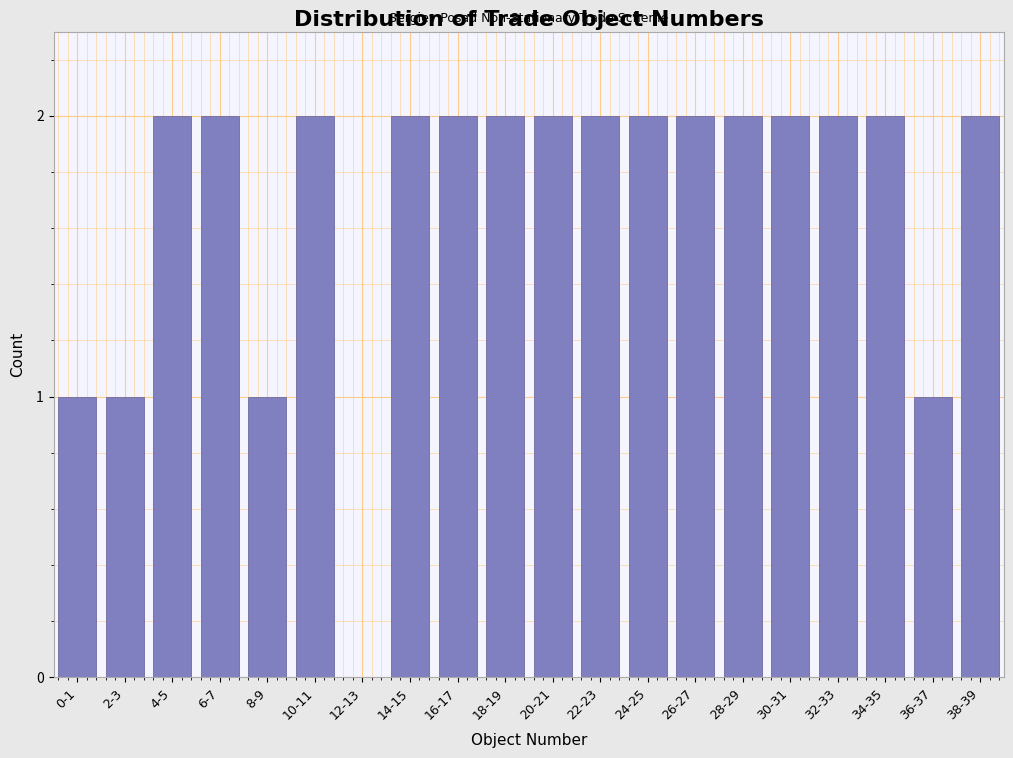

Reading right to left, list all the values displayed in this chart.

38-39=2	36-37=1	34-35=2	32-33=2	30-31=2	28-29=2	26-27=2	24-25=2	22-23=2	20-21=2	18-19=2	16-17=2	14-15=2	12-13=0	10-11=2	8-9=1	6-7=2	4-5=2	2-3=1	0-1=1